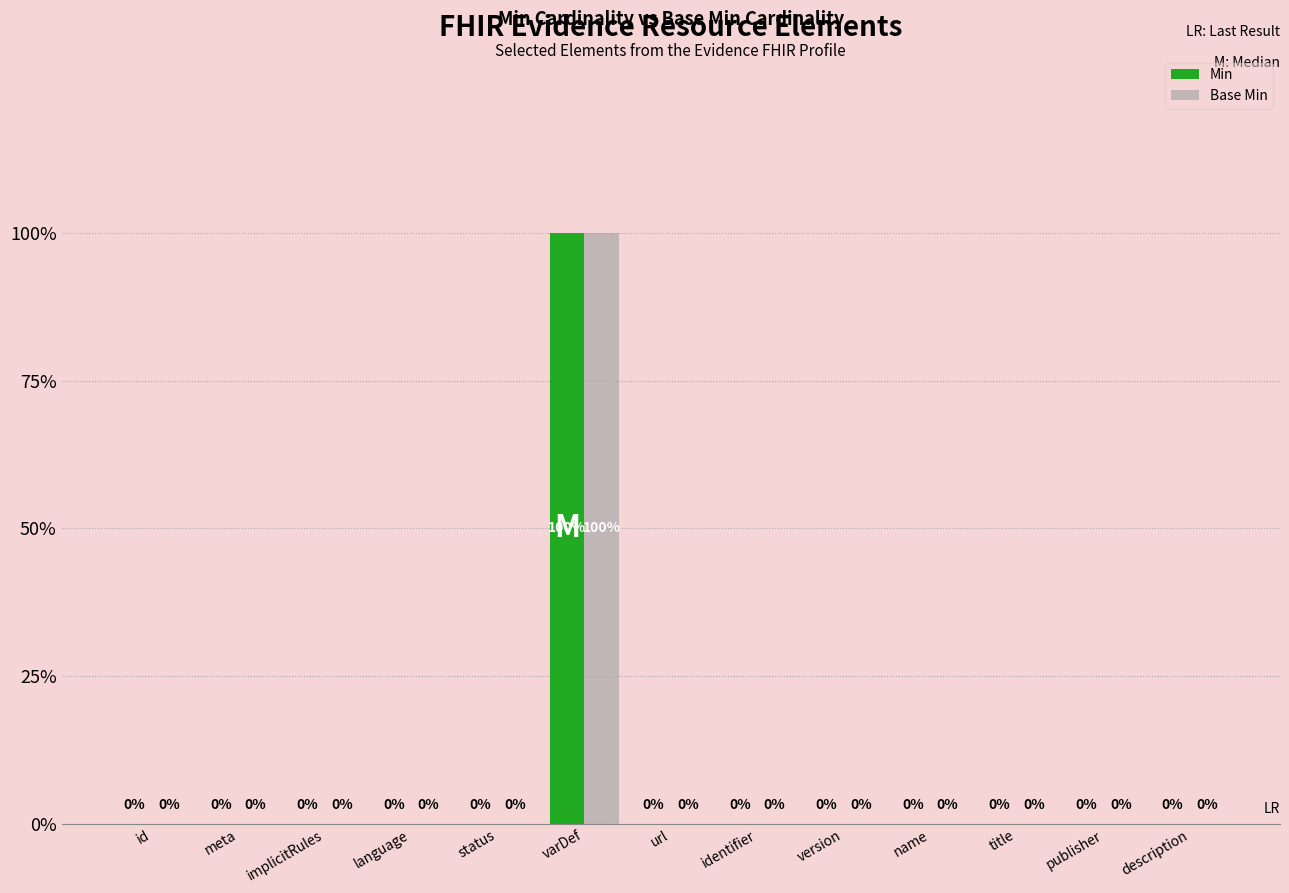

What is the label of the 3rd bar from the left?

implicitRules